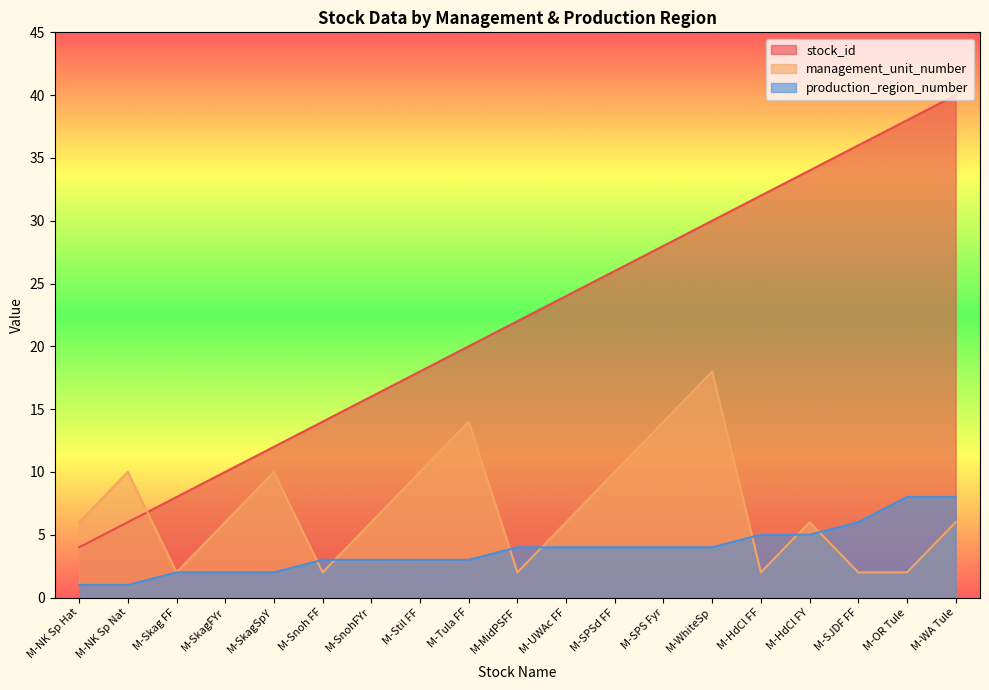

At which category does the chart reach its minimum across all series?

M-NK Sp Hat